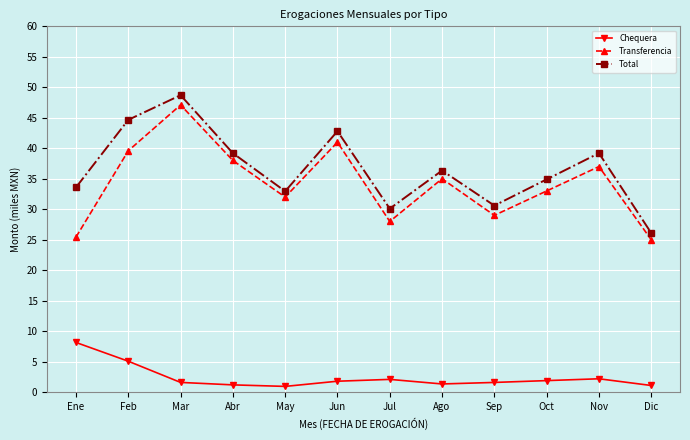

Is it true that Transferencia equals 57.9 at Ago?

False